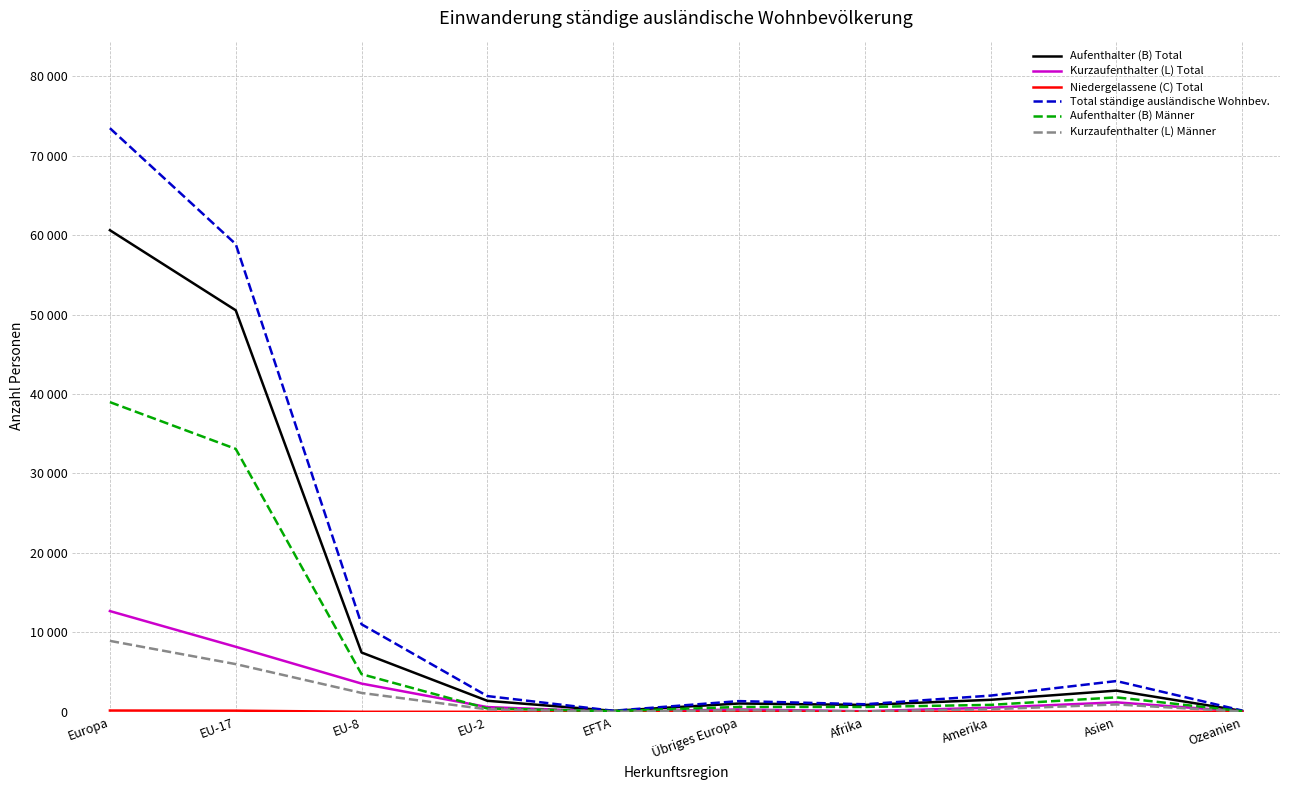

At which category is the sum across all series the highest?

Europa